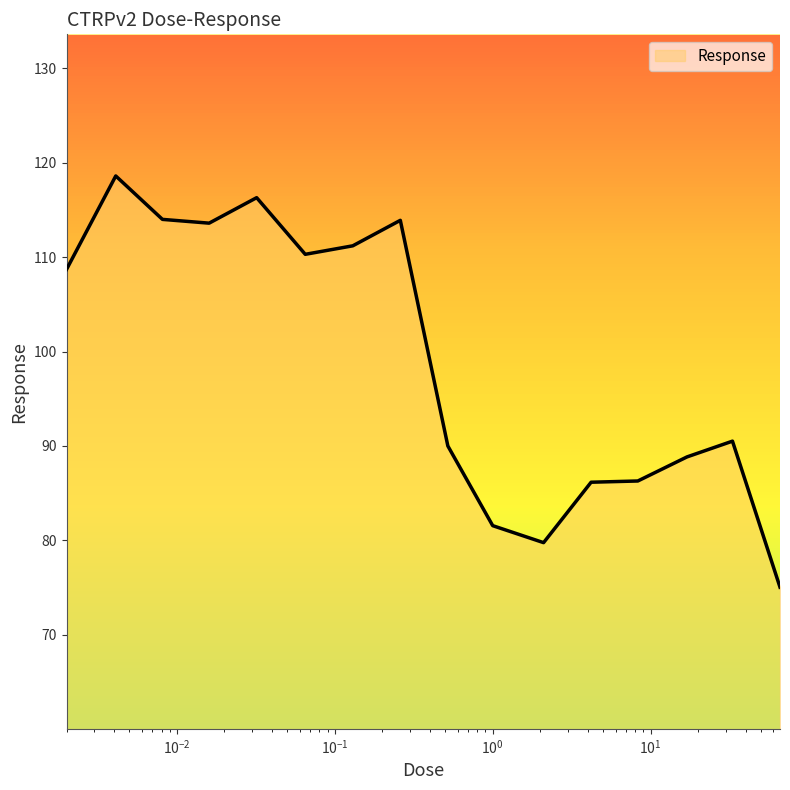

What is the smallest value displayed?

75.0